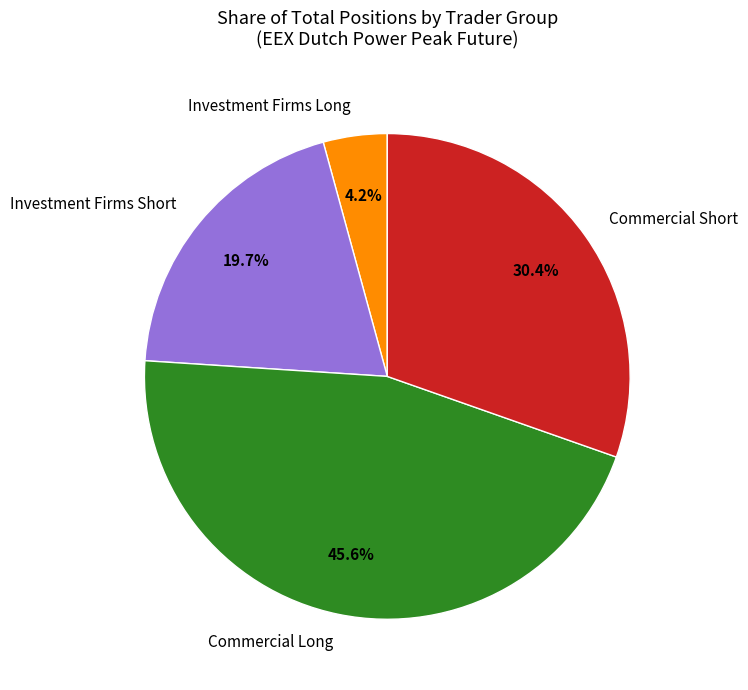

To the nearest percent, what is the average slice percentage?

25%